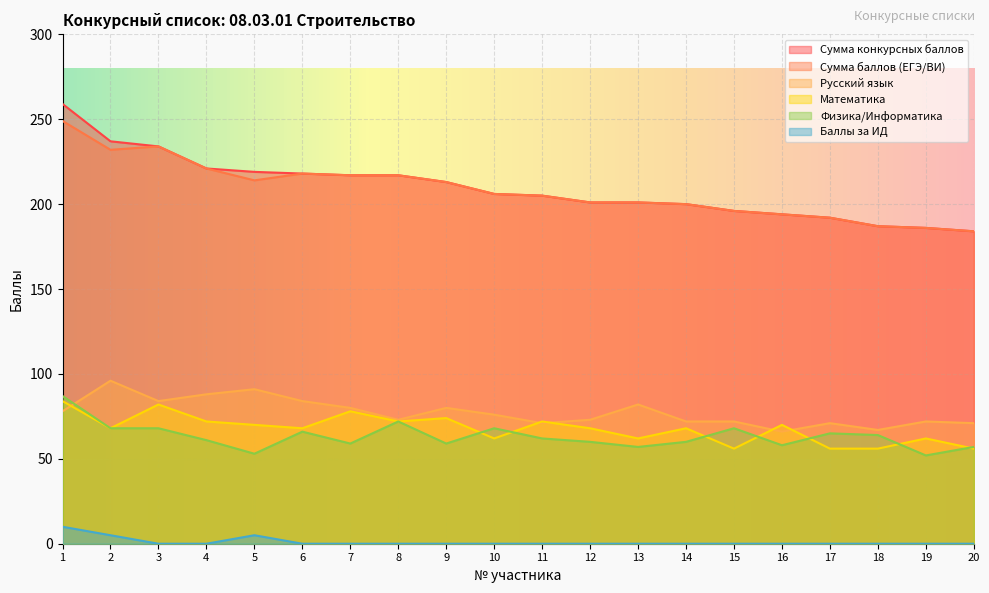

What is the maximum value shown in the chart?

259